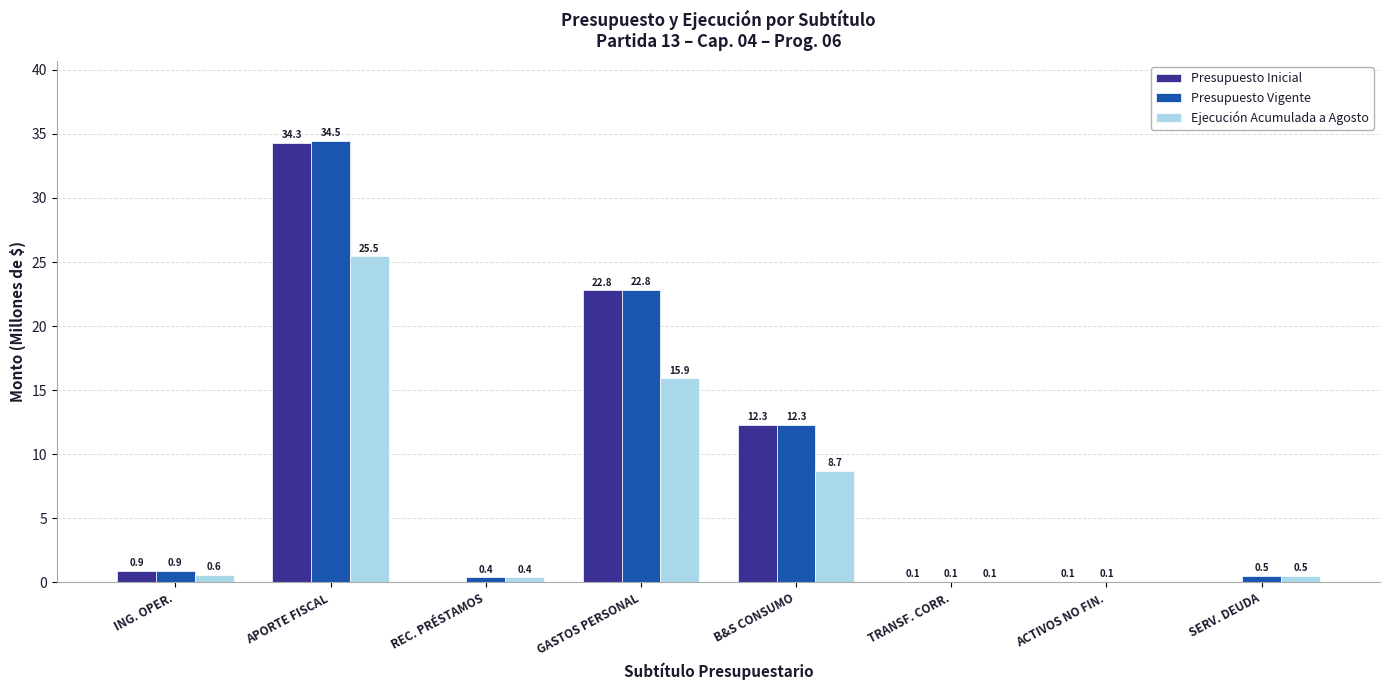

Which series has the widest spread of values?

Presupuesto Vigente